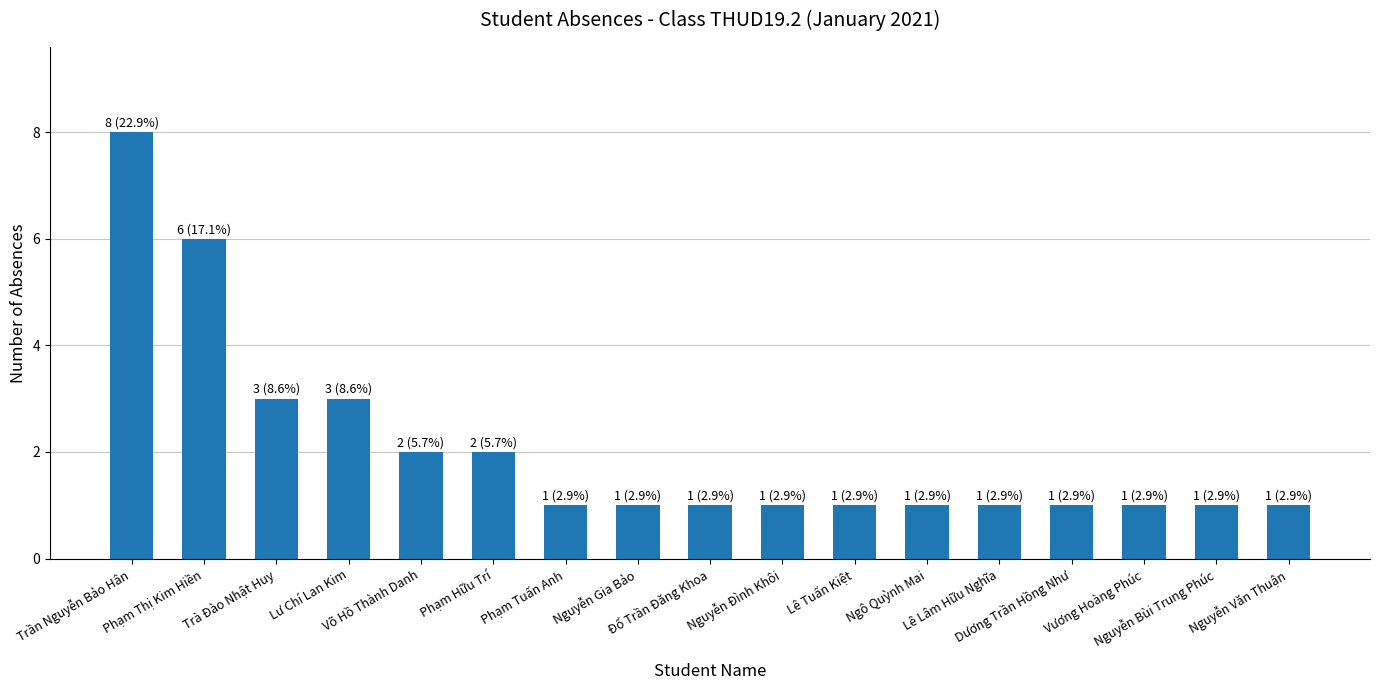

What is the difference between the maximum and minimum values?

7